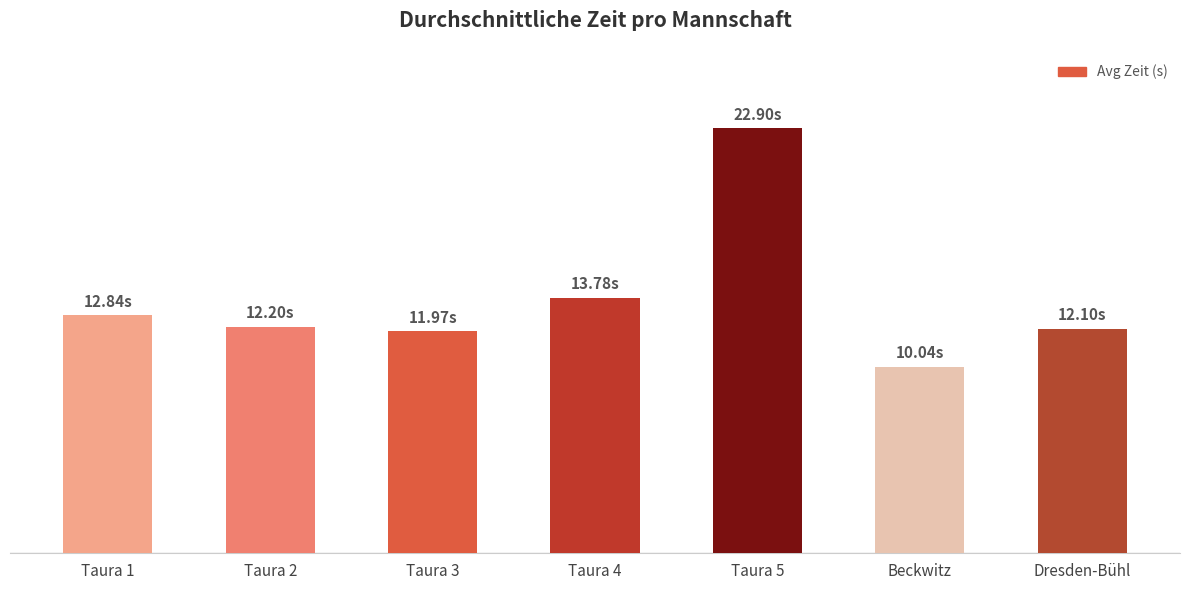

The value at Taura 4 is 5.3. True or false?

False